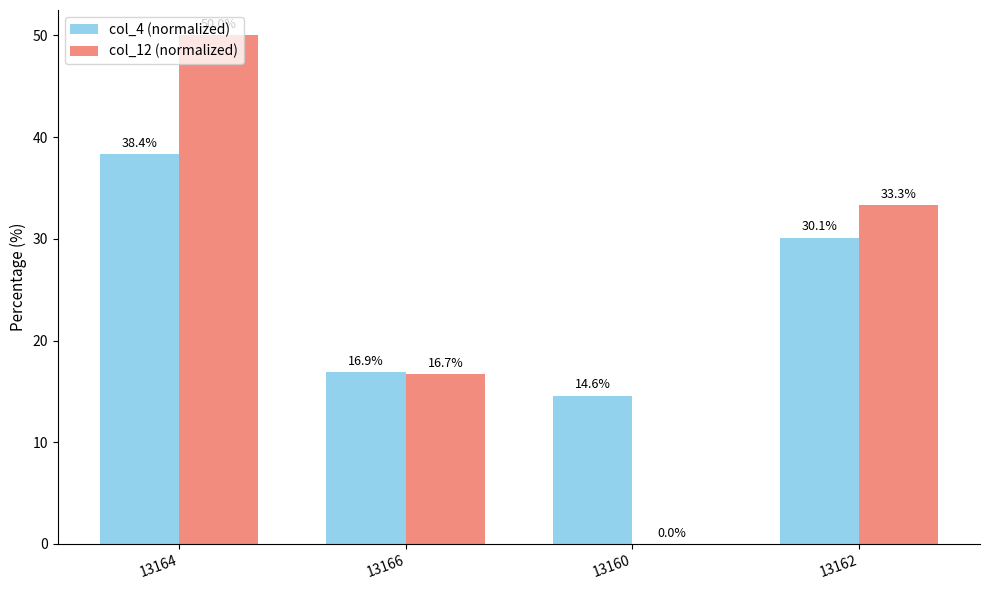

Is the value of col_12 (normalized) at 13166 greater than the value of col_4 (normalized) at 13164?

No